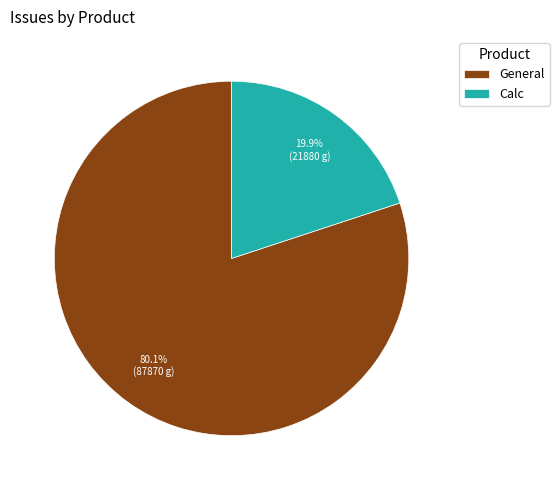

How many slices are in this pie chart?

2